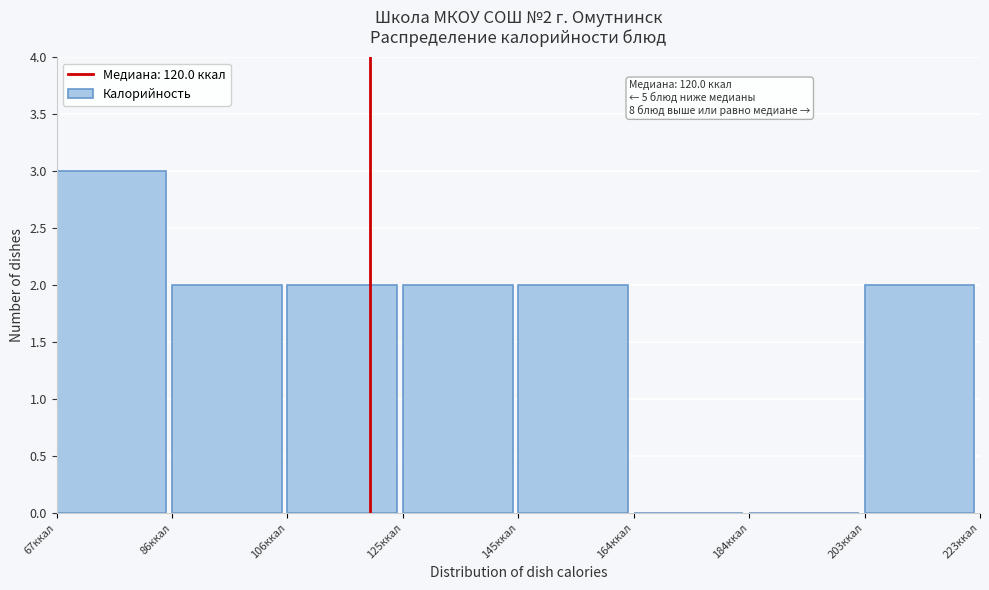

Over which range of the x-axis is the bar tallest?

68 to 86